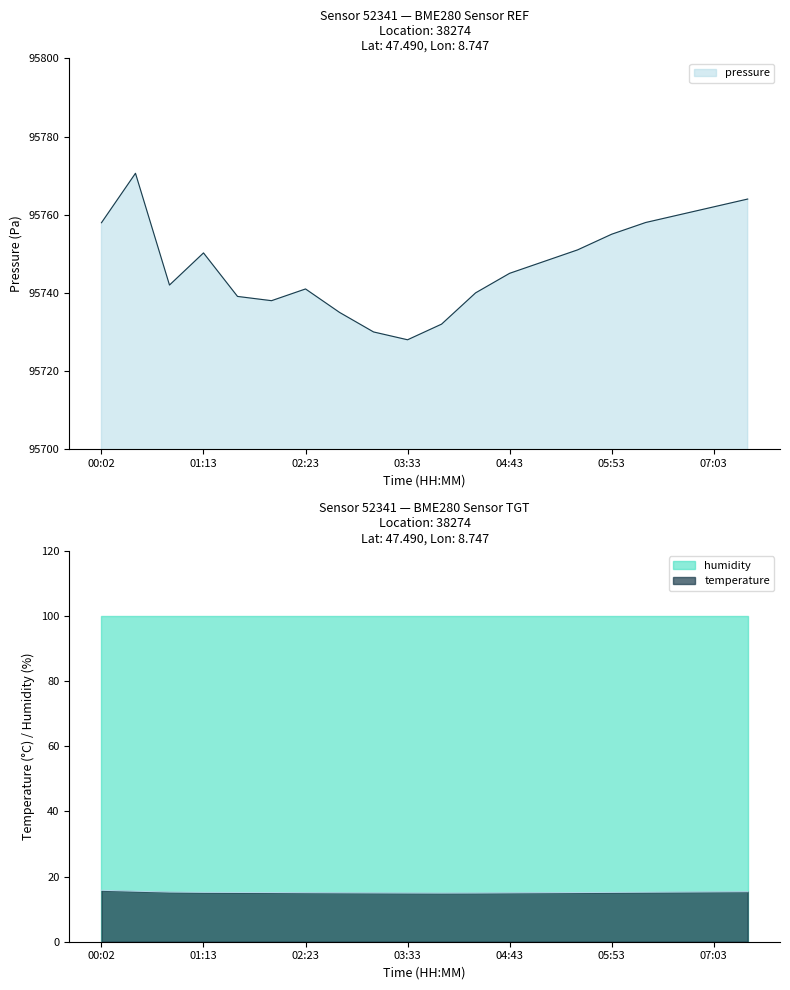

True or false: pressure and temperature intersect in this chart.

False